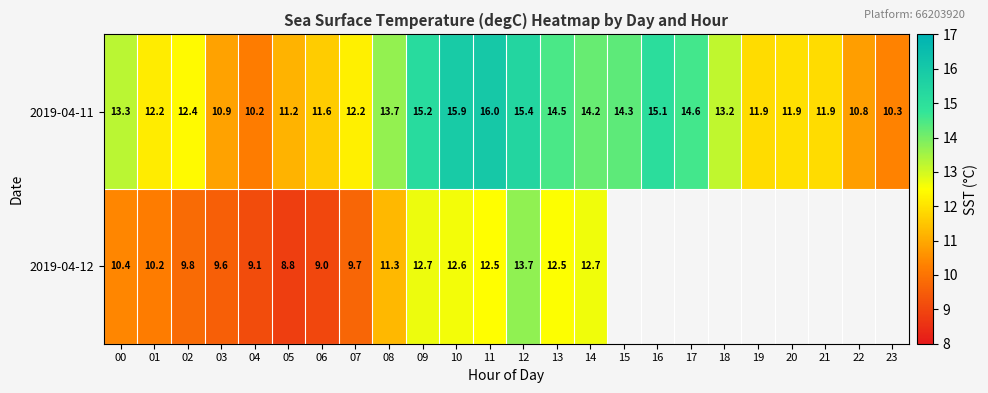

How many data points in 2019-04-11 are above 13?

12